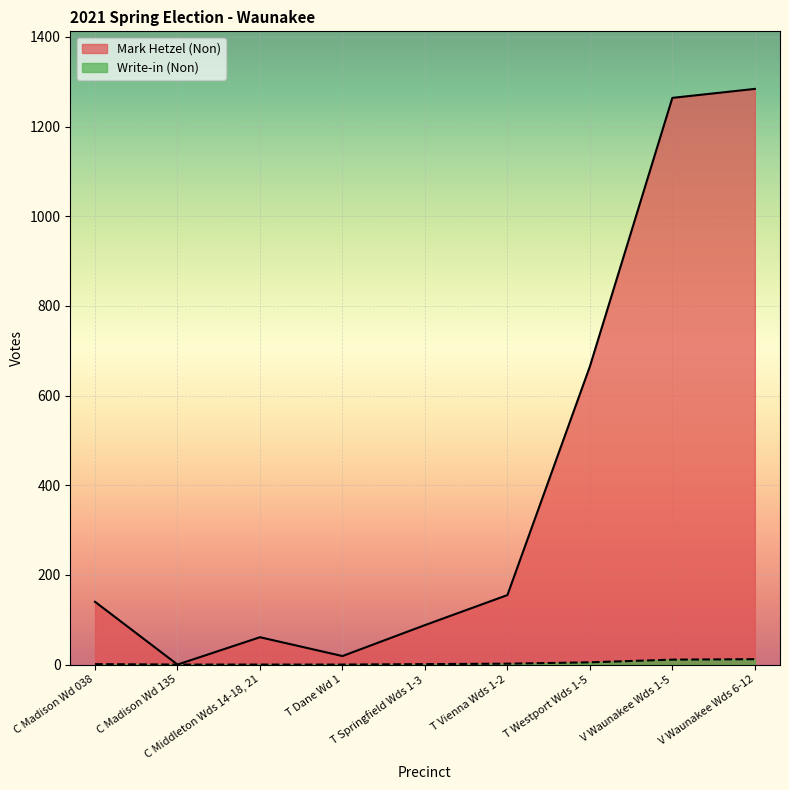

Reading right to left, list all the values displayed in this chart.

Mark Hetzel (Non): 1284	1264	665	155	88	19	61	0	140
Write-in (Non): 12	11	5	2	1	0	0	0	1